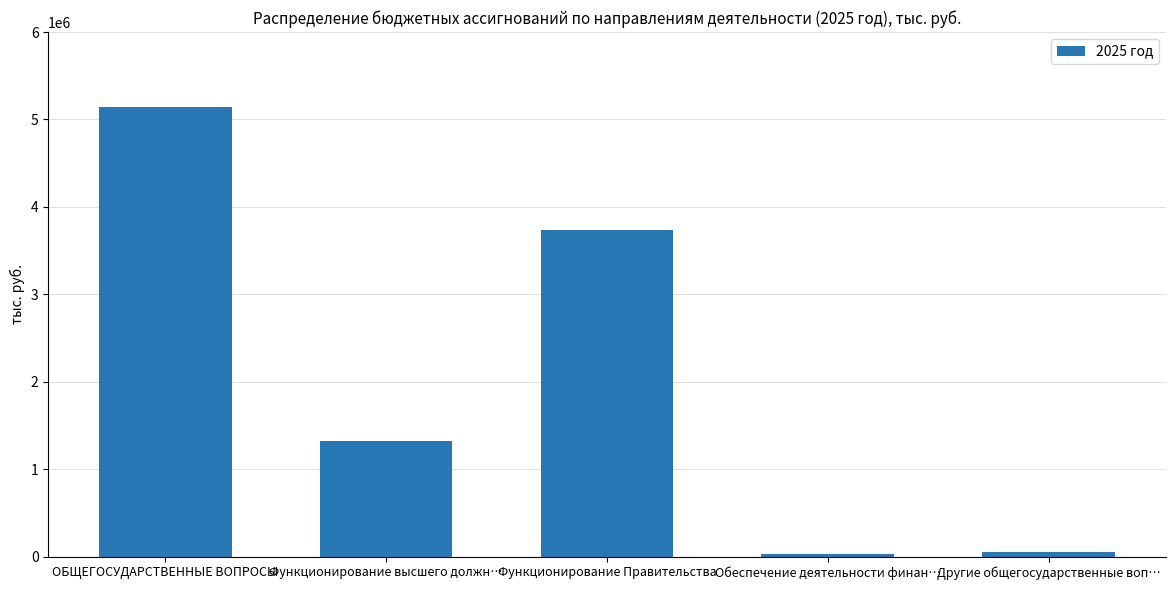

What is the label of the 4th bar from the right?

Функционирование высшего должн…